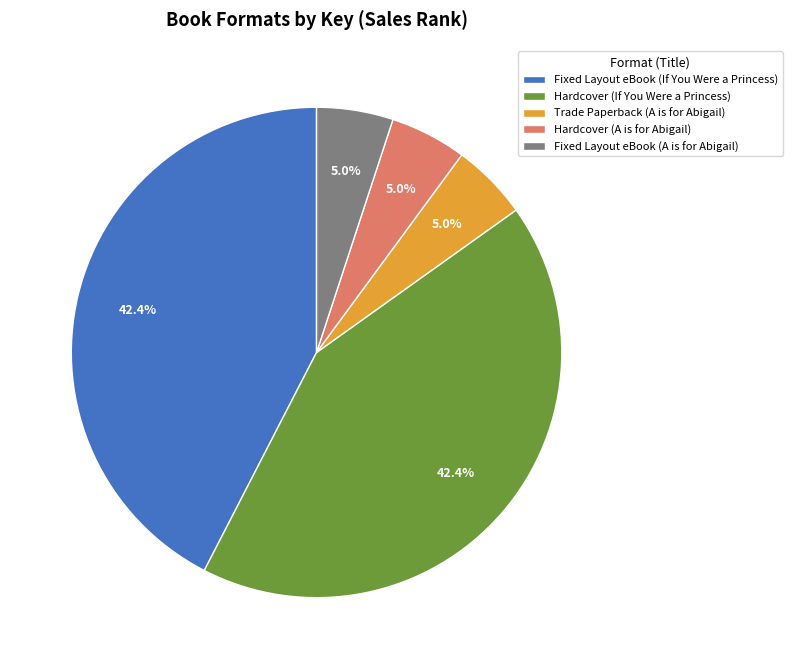

Combined, do Fixed Layout eBook (If You Were a Princess) and Fixed Layout eBook (A is for Abigail) account for over 50%?

No